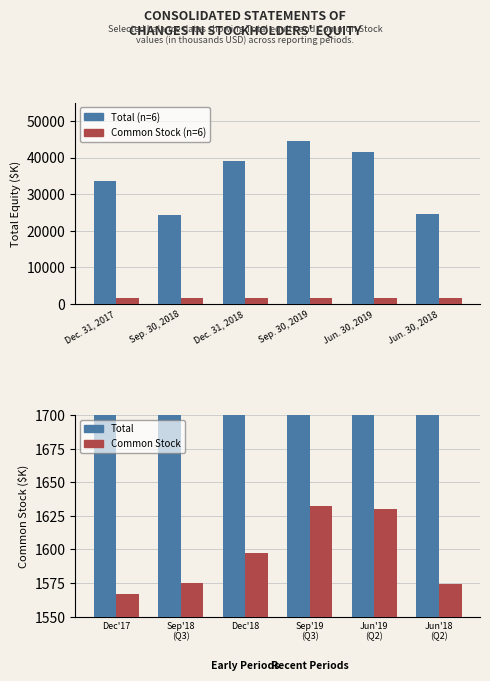

What is the sum of all Common Stock values?

9575